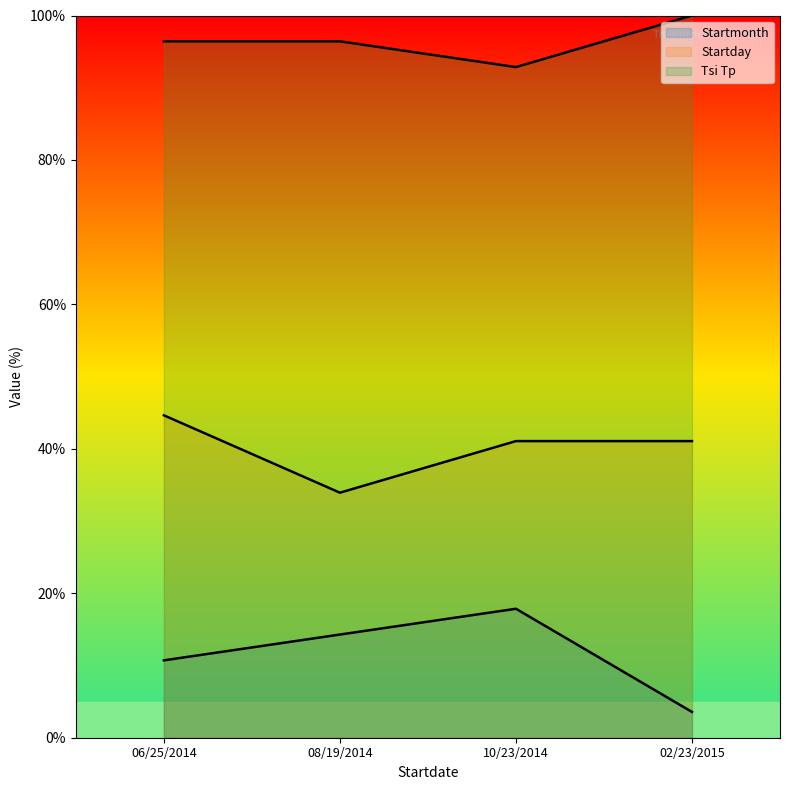

List the series in order of their overall mean, highest first.

Tsi Tp, Startday, Startmonth